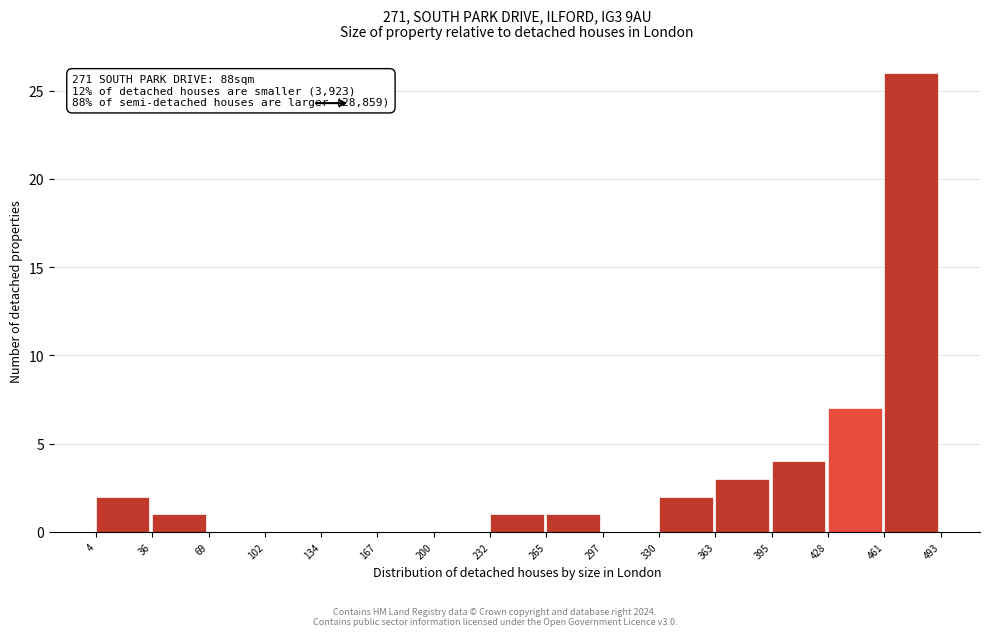

Over which range of the x-axis is the bar tallest?

461 to 493